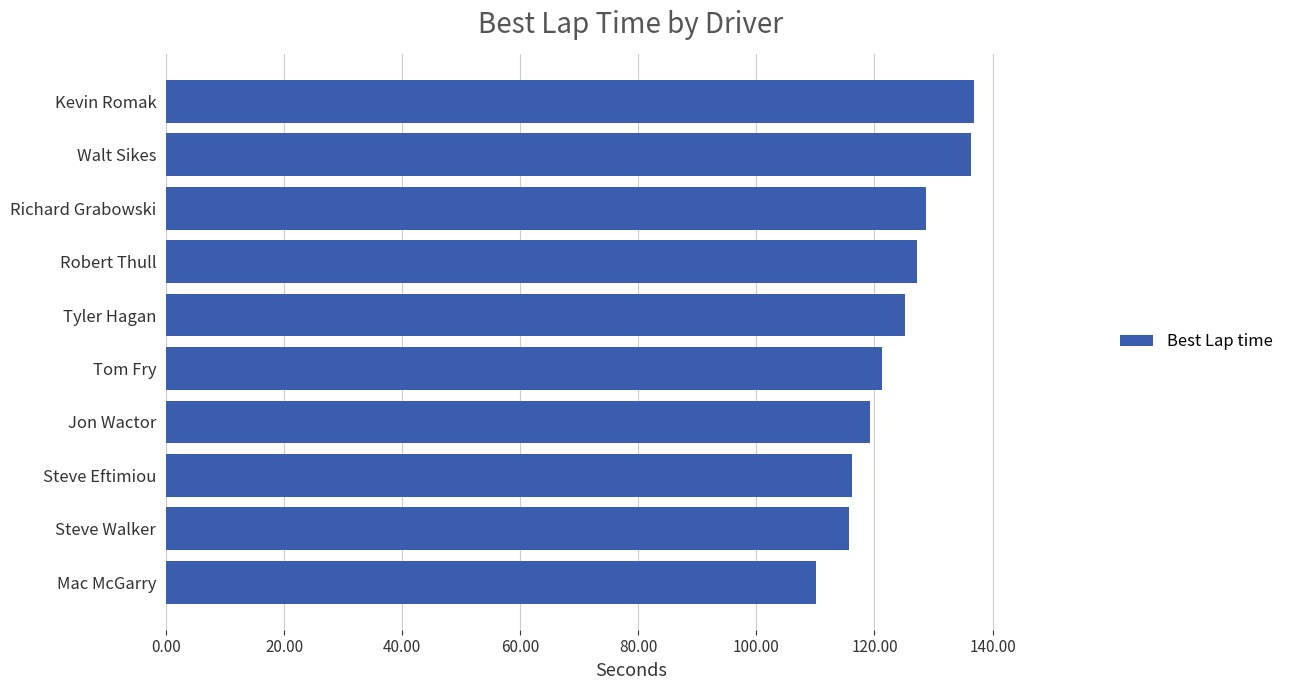

What is the maximum value shown in the chart?

136.9